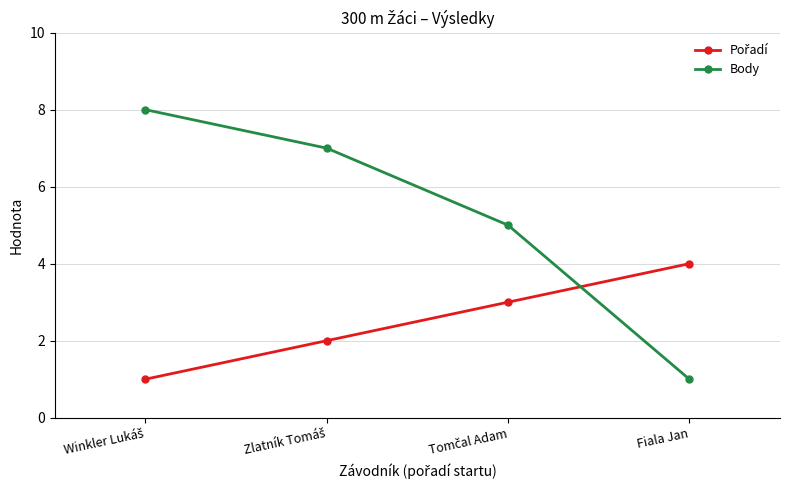

What is the total value across all series at Fiala Jan?

5